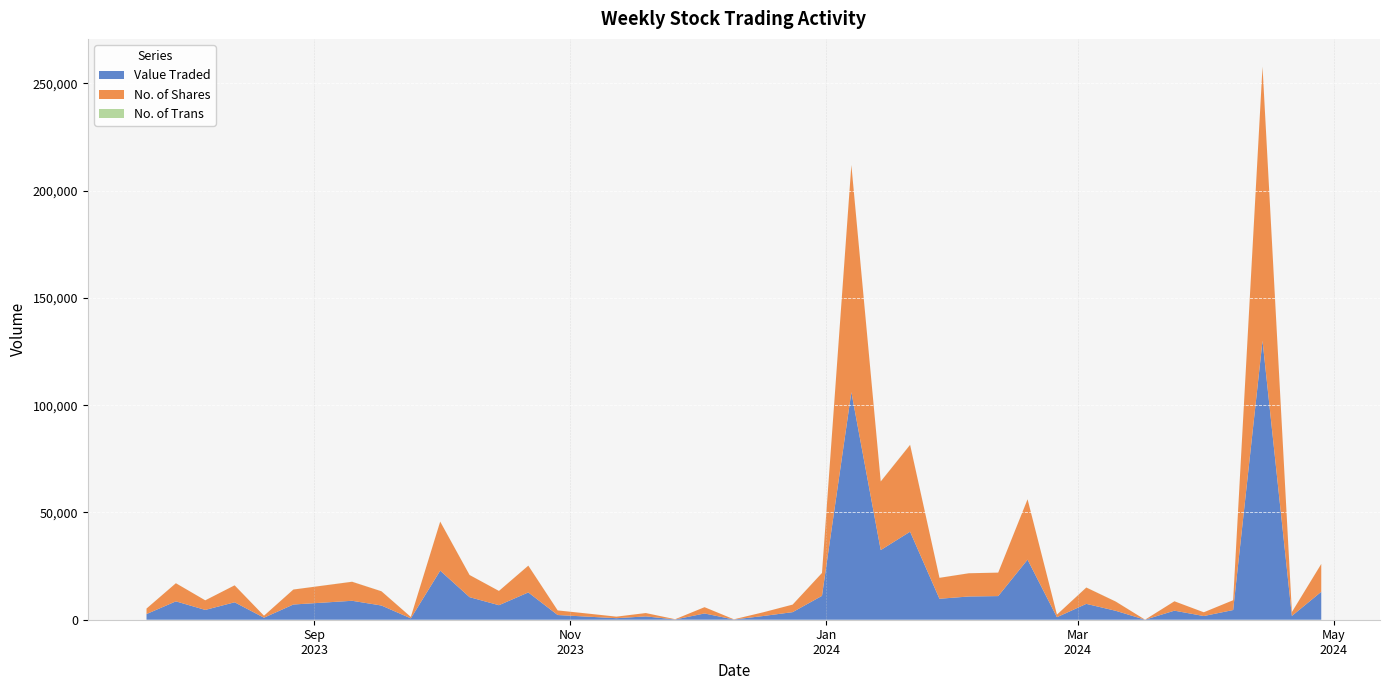

Reading right to left, extract all data points from this chart.

Value Traded: 39=2647	38=8564	37=4569	36=8128	35=941	34=7093	33=8830	32=6623	31=645	30=22885	29=10517	28=6771	27=12717	26=2193	25=1450	24=716	23=1559	22=120	21=2913	20=101	19=1732	18=3532	17=11136	16=106098	15=32468	14=41028	13=9775	12=10832	11=11018	10=28006	9=1176	8=7391	7=4167	6=12	5=4221	4=1718	3=4524	2=130065	1=1772	0=13024
No. of Shares: 39=2550	38=8450	37=4470	36=7901	35=925	34=6975	33=8868	32=6631	31=650	30=22846	29=10330	28=6648	27=12482	26=2145	25=1448	24=716	23=1548	22=120	21=2933	20=100	19=1732	18=3512	17=10655	16=105834	15=31974	14=40478	13=9753	12=10824	11=10939	10=28131	9=1200	8=7616	7=4308	6=12	5=4368	4=1750	3=4570	2=127661	1=1789	0=12957
No. of Trans: 39=11	38=18	37=11	36=13	35=6	34=21	33=28	32=33	31=10	30=39	29=23	28=8	27=29	26=9	25=5	24=6	23=10	22=1	21=5	20=1	19=4	18=11	17=27	16=92	15=57	14=62	13=22	12=17	11=13	10=47	9=3	8=38	7=36	6=3	5=10	4=5	3=5	2=151	1=12	0=42